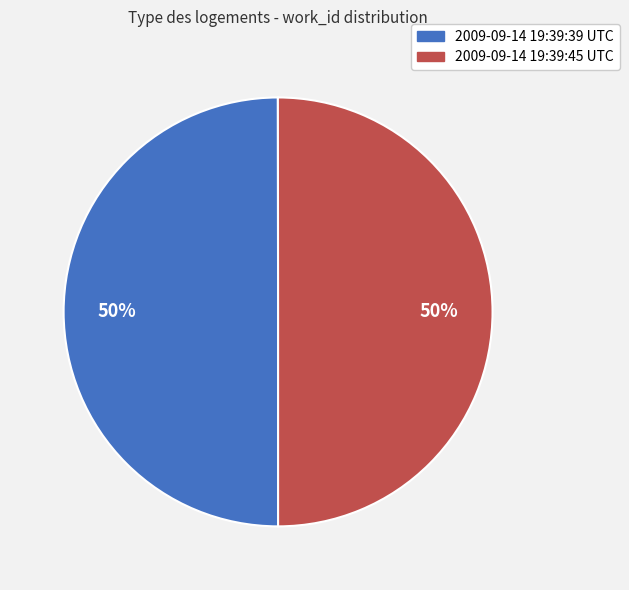

To the nearest percent, what is the average slice percentage?

50%